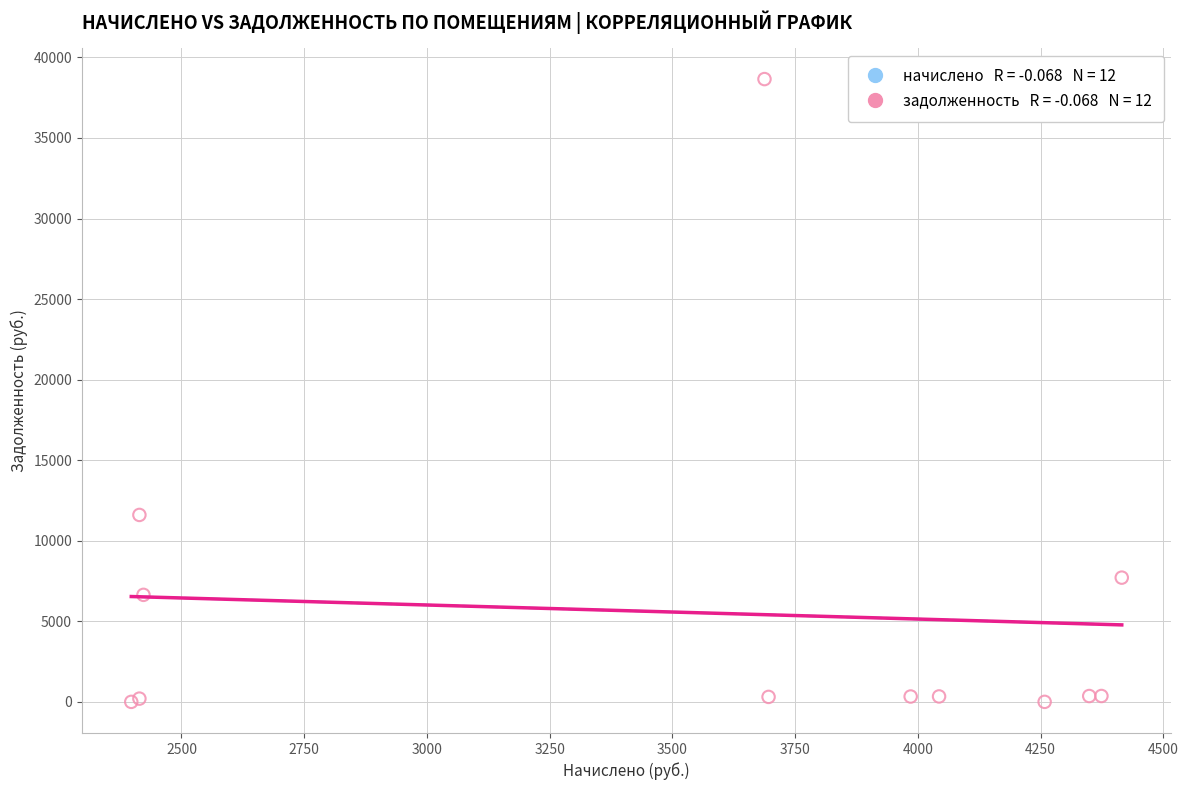

What Y value in the scatter plot is closest to 19327?

11602.4